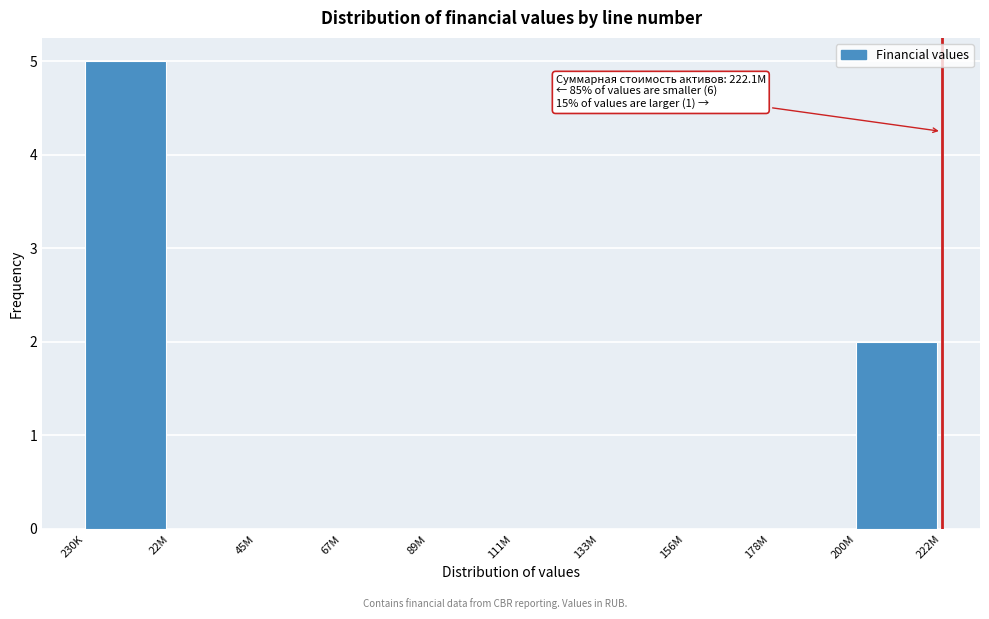

Reading left to right, list all the values displayed in this chart.

230K=5	22M=0	45M=0	67M=0	89M=0	111M=0	133M=0	156M=0	178M=0	200M=2